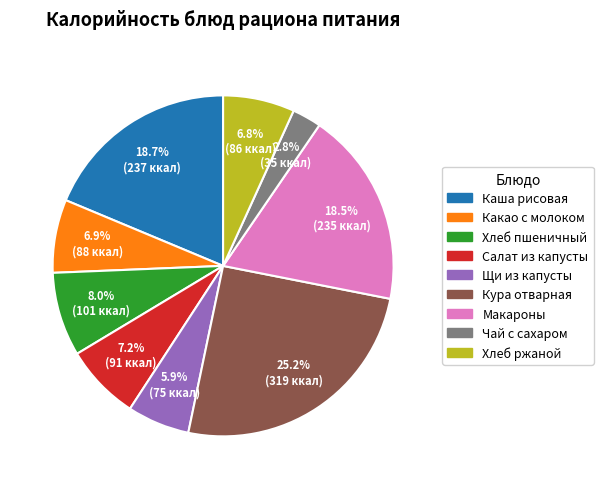

Is there any slice that represents more than half of the pie?

No